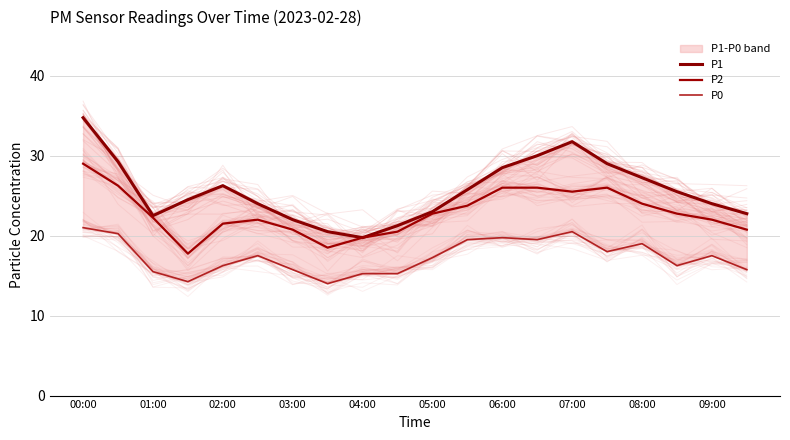

What is the lowest value of the P2 series?

17.8